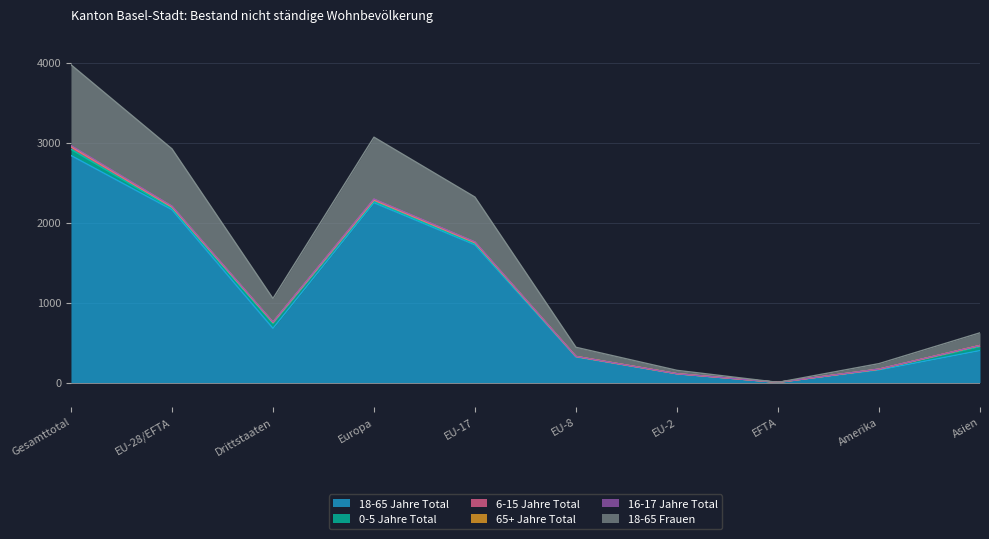

Rank the categories by 18-65 Frauen value from lowest to highest.

EFTA, EU-2, Amerika, EU-8, Asien, Drittstaaten, EU-17, EU-28/EFTA, Europa, Gesamttotal